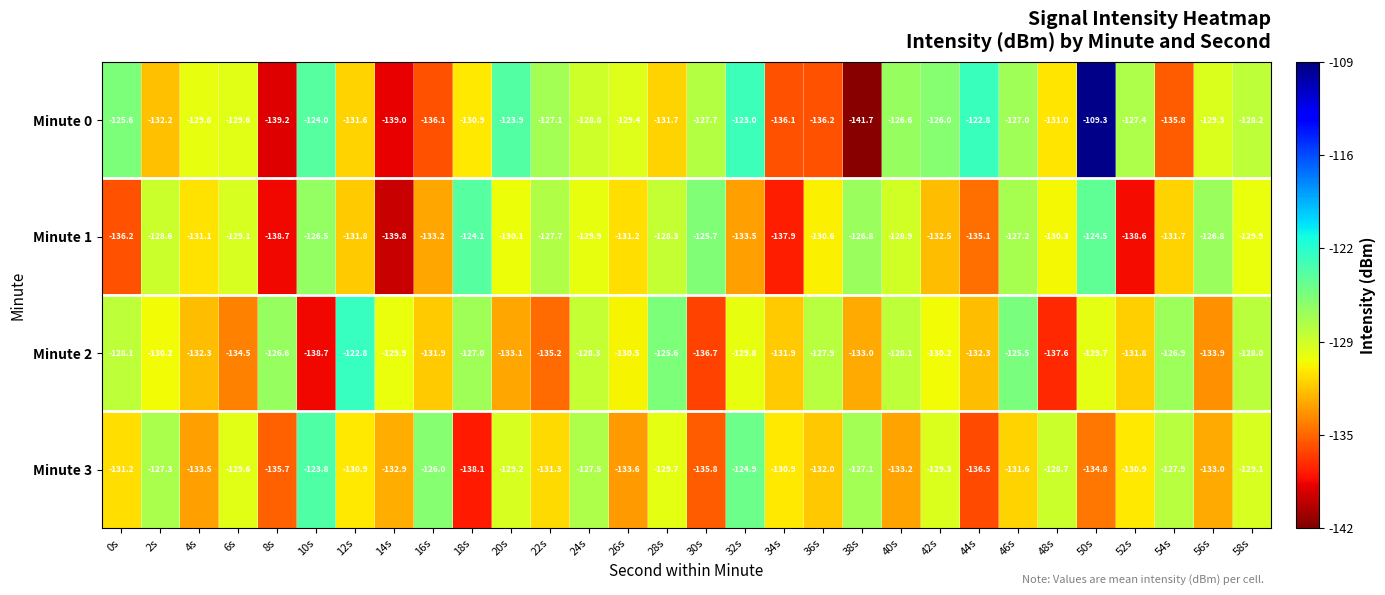

At 38s, list the series in order from smallest to largest.

Minute 0, Minute 2, Minute 3, Minute 1